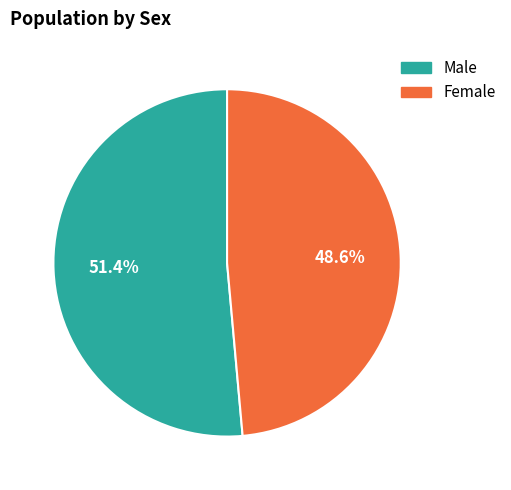

How many slices are in this pie chart?

2